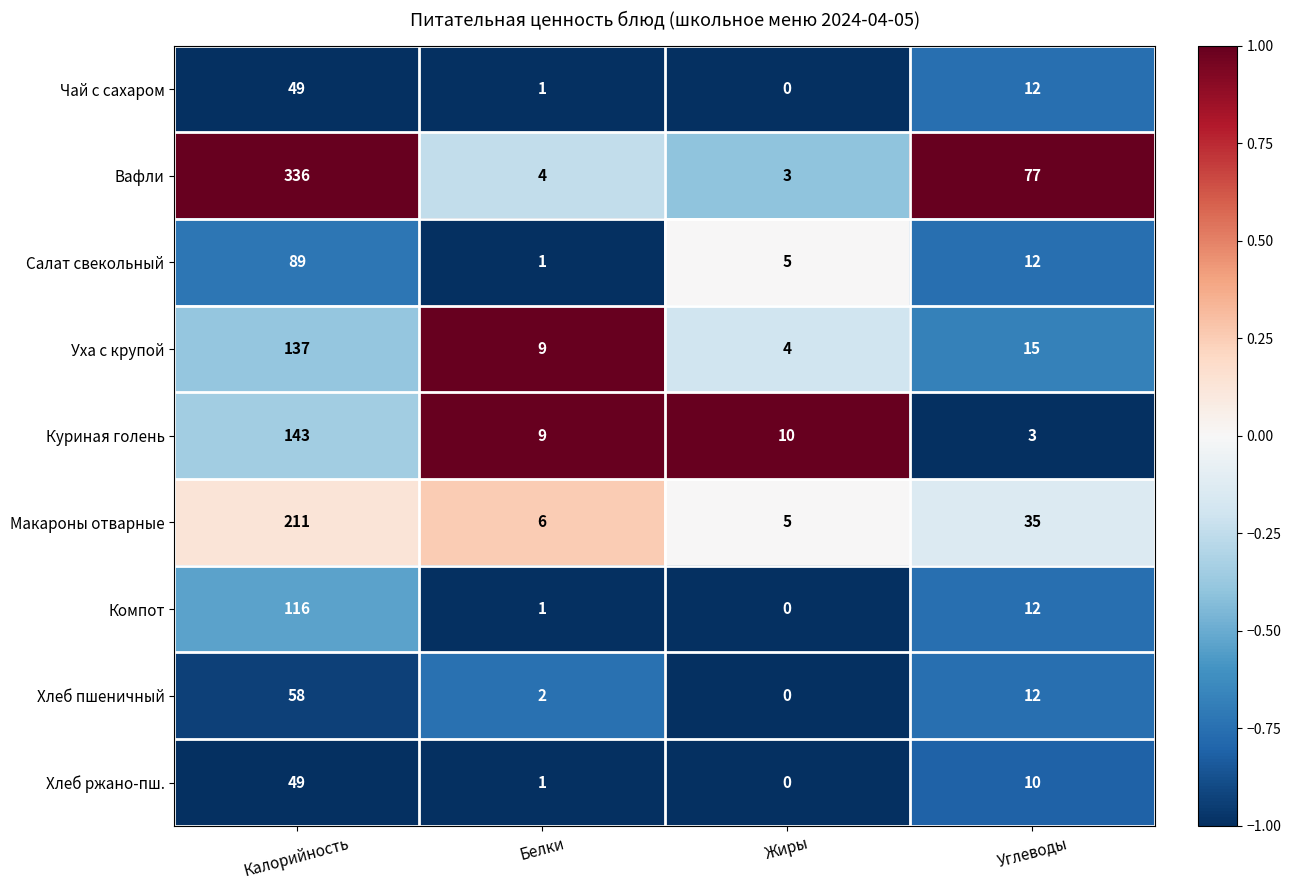

Is it true that Компот equals 0 at Жиры?

True